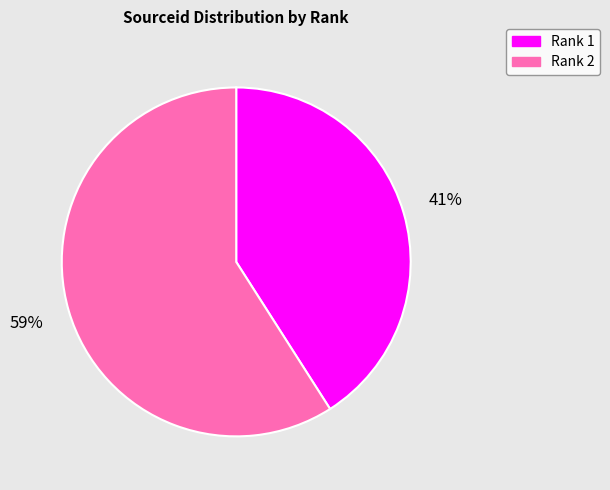

To the nearest percent, what is the difference between the largest and smallest slice percentages?

18%